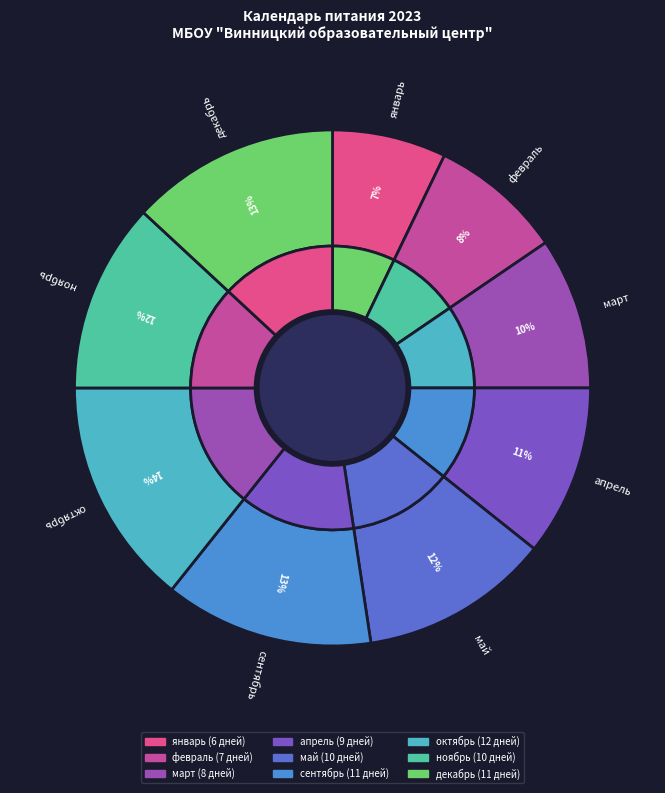

How many segments does this pie chart have?

9